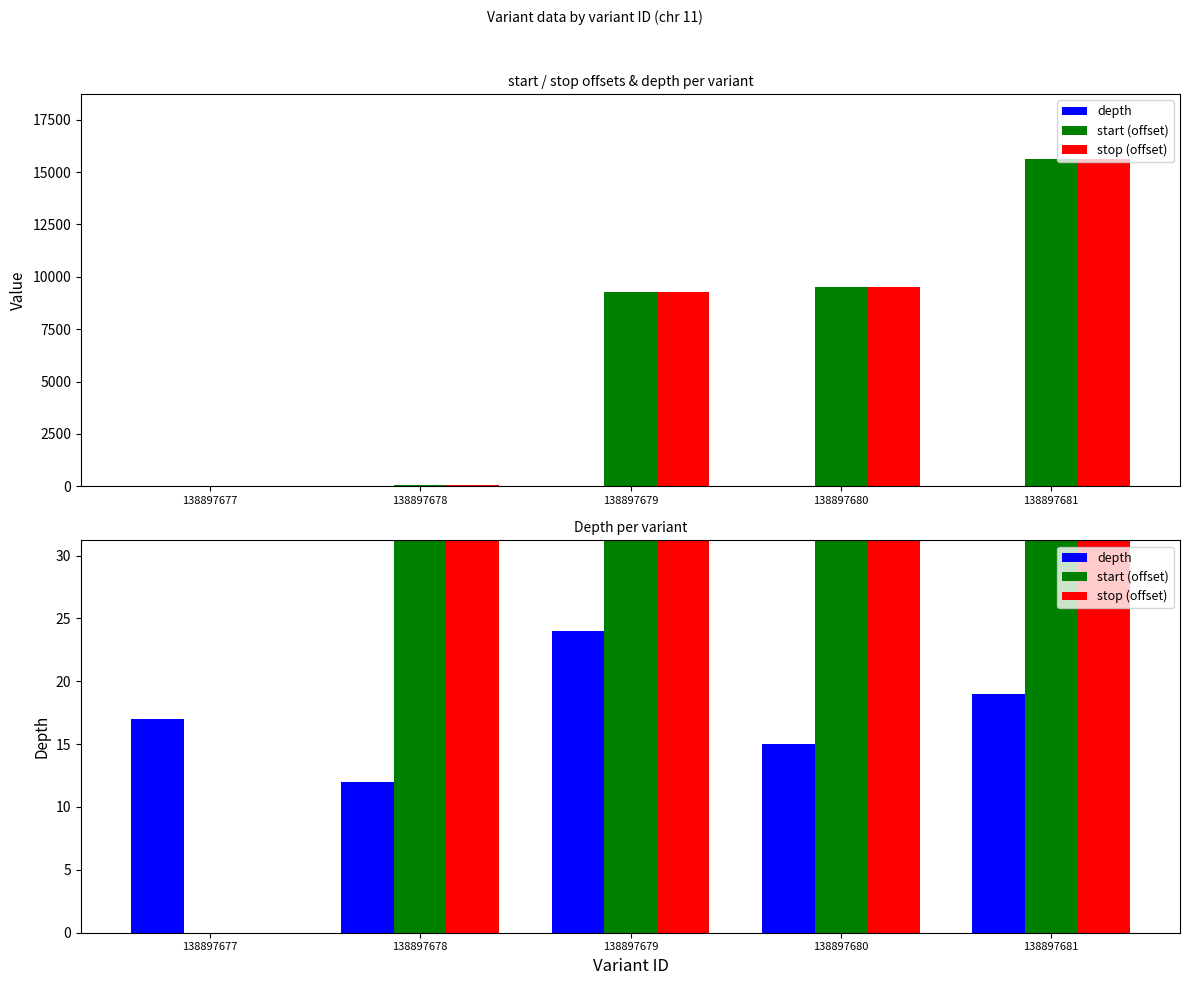

Reading left to right, extract all data points from this chart.

depth: 138897677=17	138897678=12	138897679=24	138897680=15	138897681=19
start (offset): 138897677=0	138897678=55	138897679=9263	138897680=9523	138897681=15603
stop (offset): 138897677=0	138897678=55	138897679=9263	138897680=9523	138897681=15603